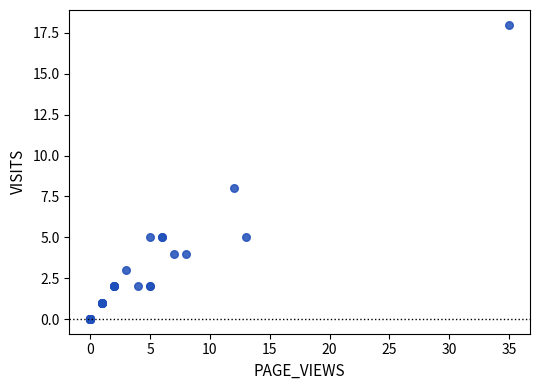

What Y value in the scatter plot is closest to 9?

8